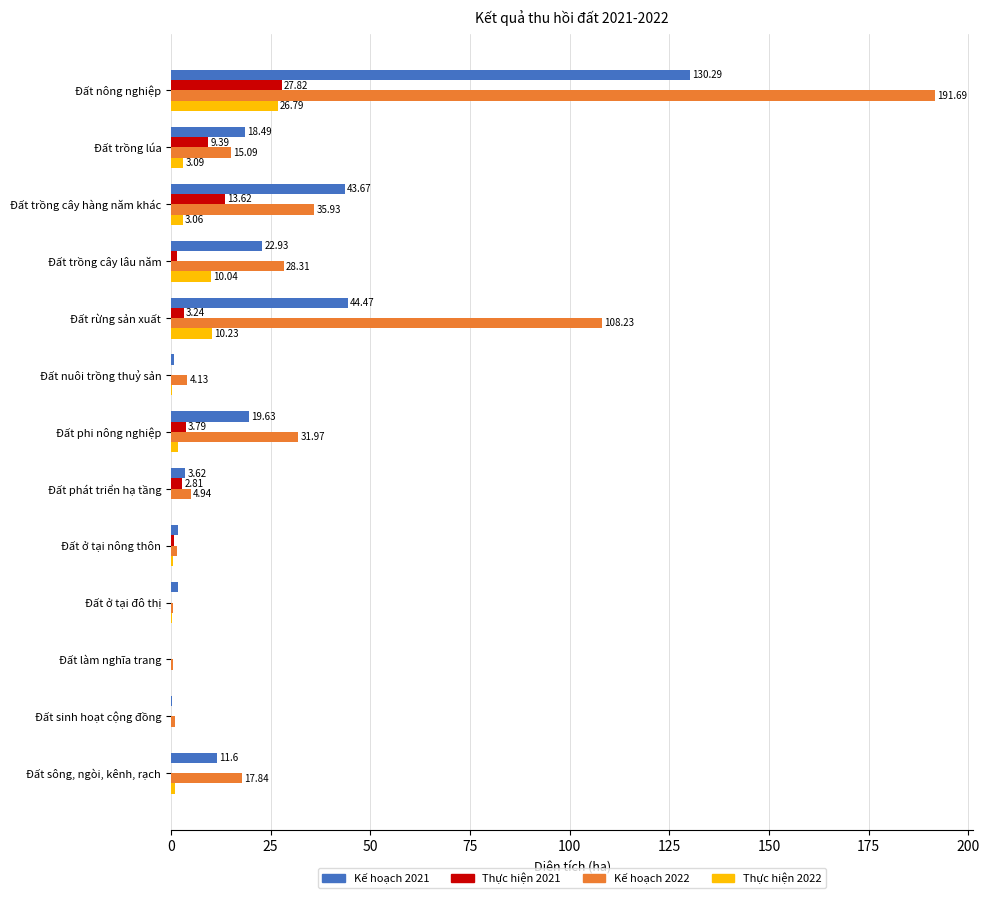

What is the greatest value displayed?

191.7